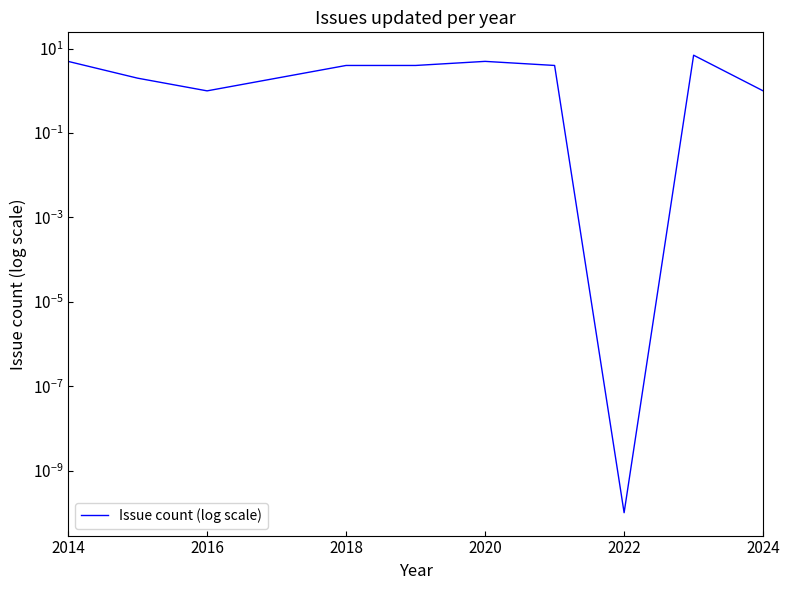

How many lines are shown in the chart?

1